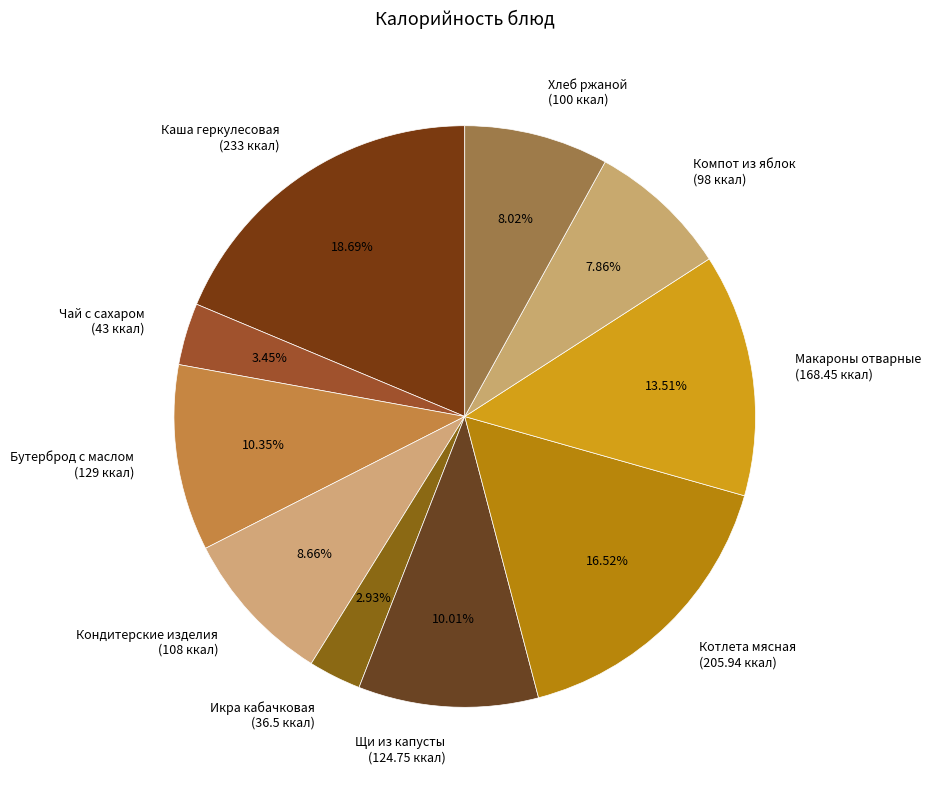

Combined, do Компот из яблок (98 ккал) and Каша геркулесовая (233 ккал) account for over 50%?

No